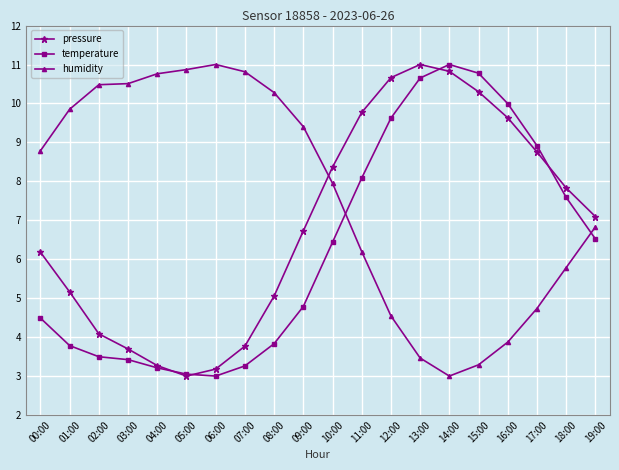

List the series in order of their overall mean, lowest first.

temperature, pressure, humidity